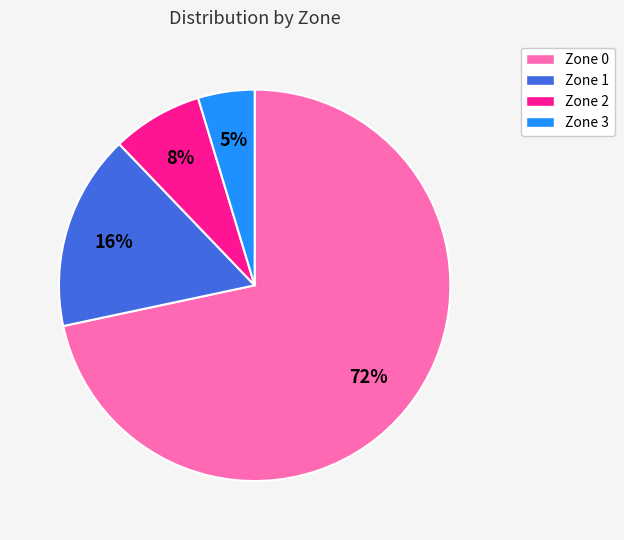

True or false: Zone 3 accounts for 5% of the total.

True